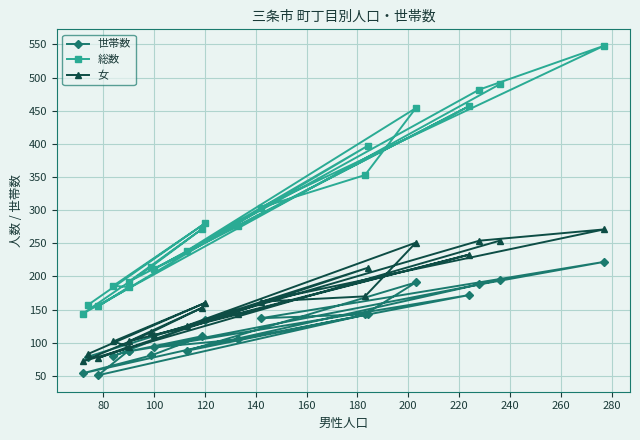

What is the difference between the maximum and minimum values in the 女 series?

199